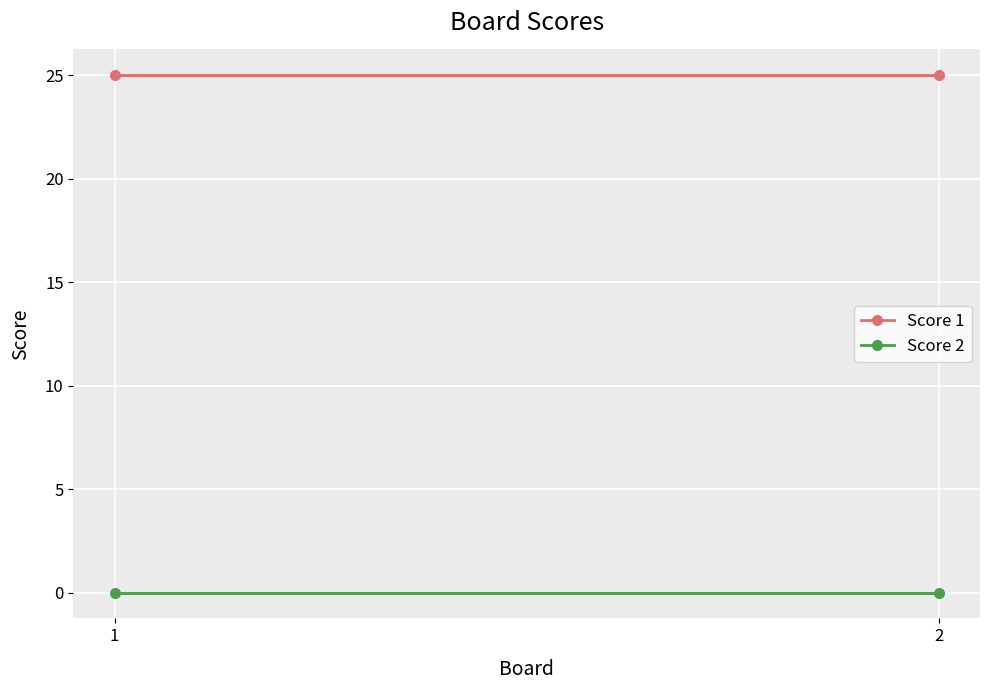

List the series in order of their peak value, lowest first.

Score 2, Score 1